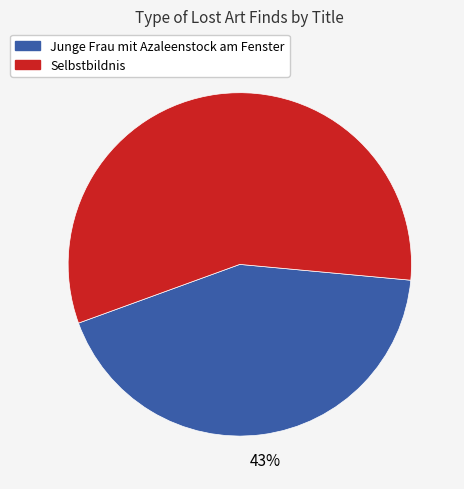

Is it true that Selbstbildnis is 67% of the pie?

False